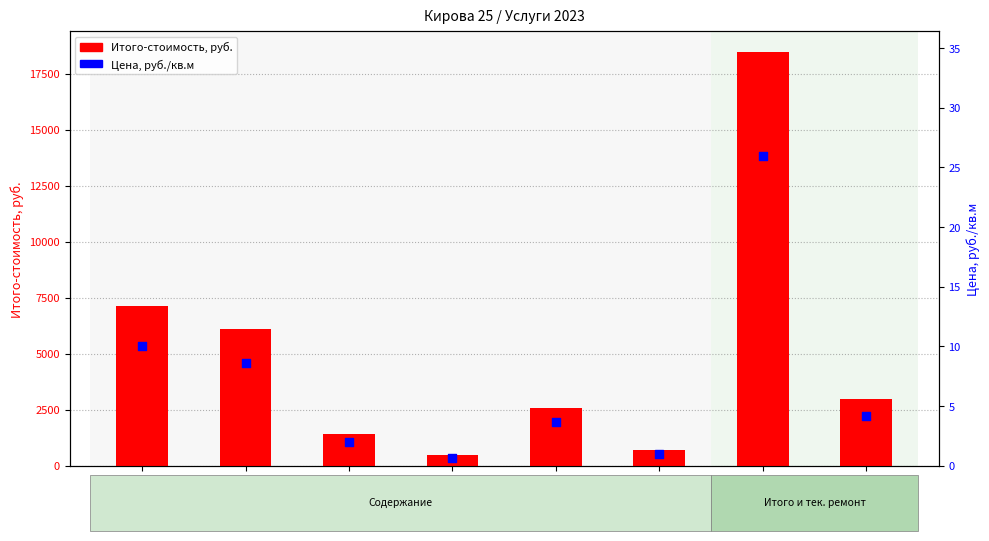

Which series has the widest spread of Y values?

Итого-стоимость, руб.